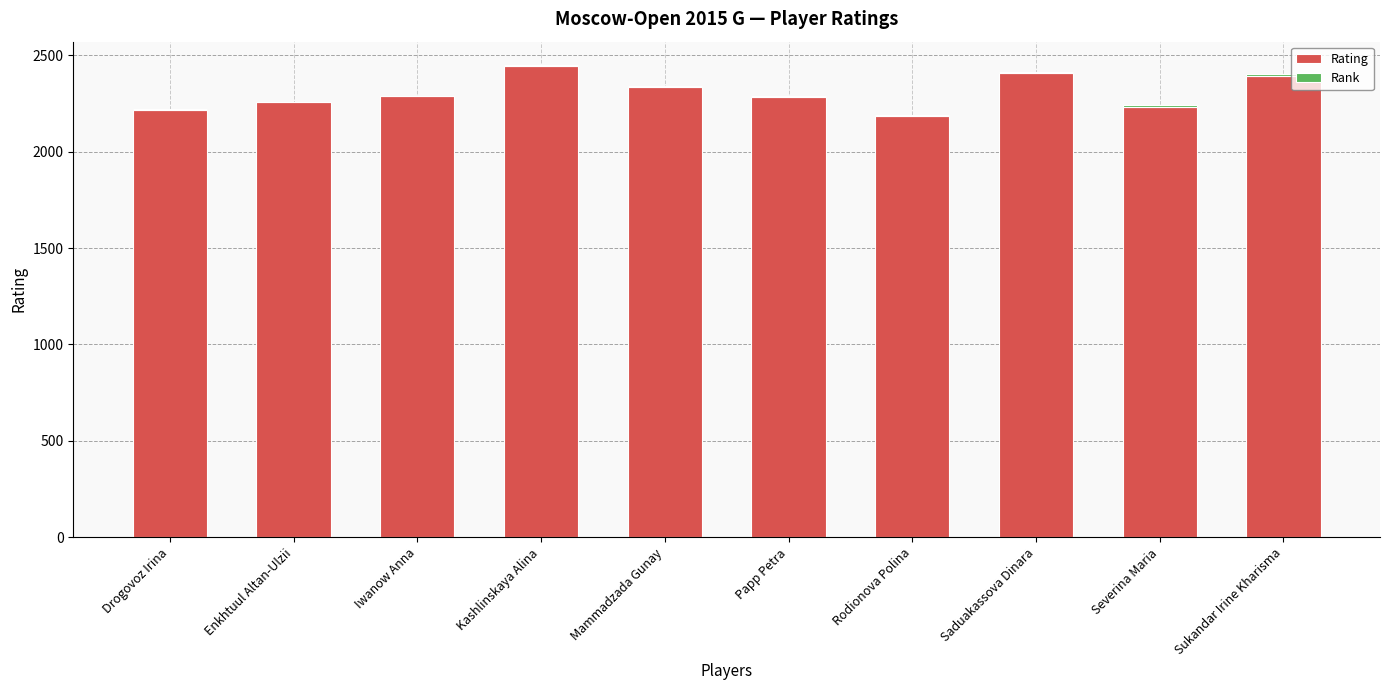

What is the sum of all Rating values?

23042